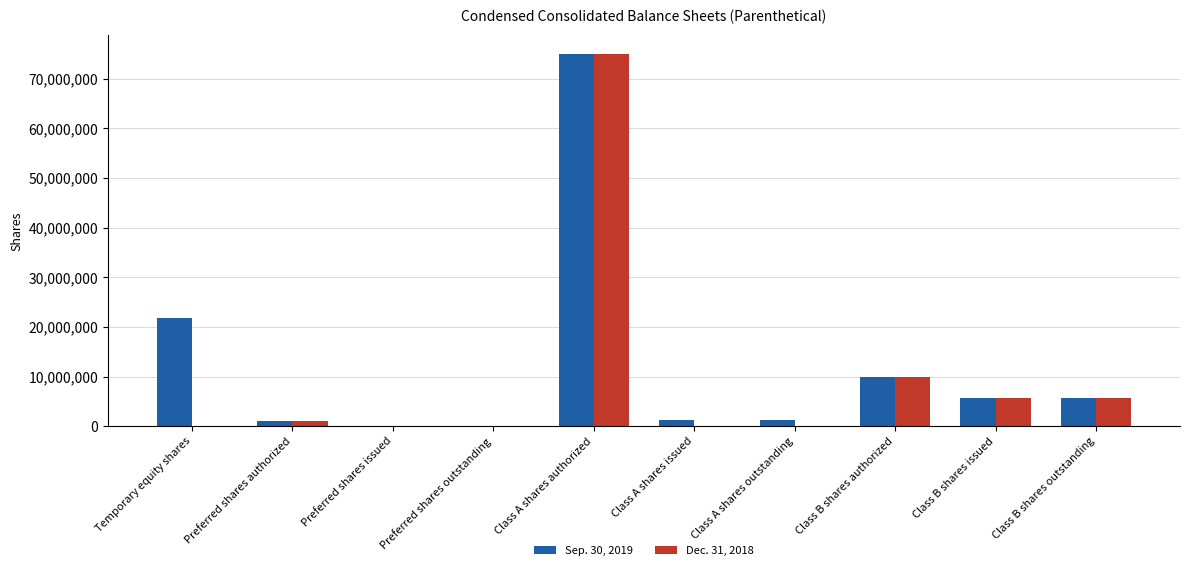

Between Temporary equity shares and Preferred shares outstanding, which series saw the biggest shift?

Sep. 30, 2019